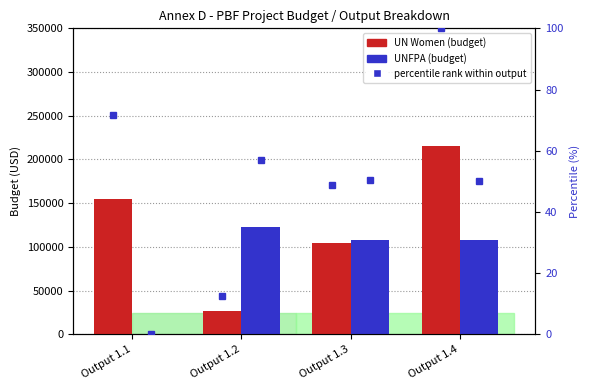

What is the difference between the UNFPA percentile values at Output 1.1 and Output 1.3?

50.3